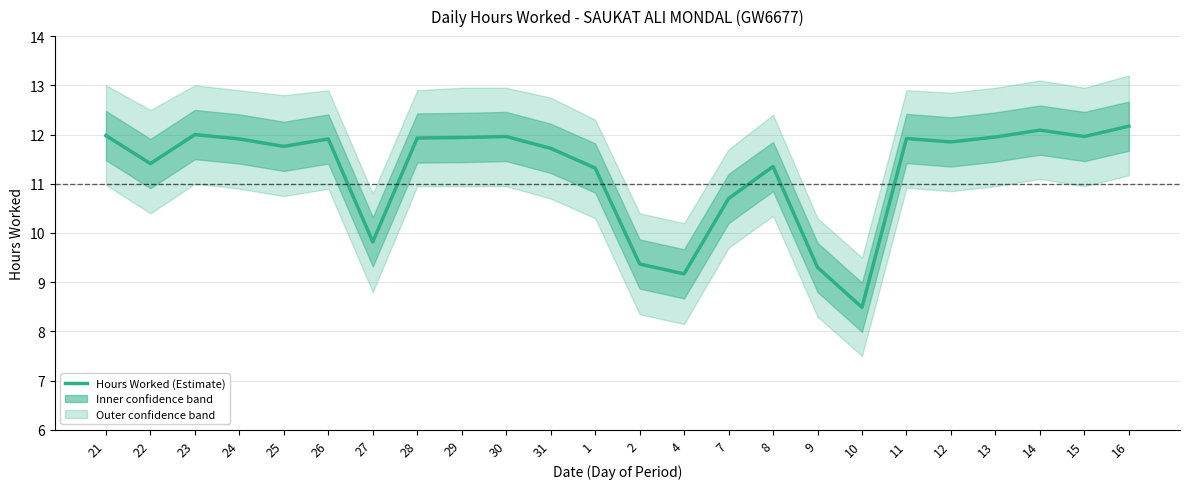

At which category does the data reach its first local valley?

22